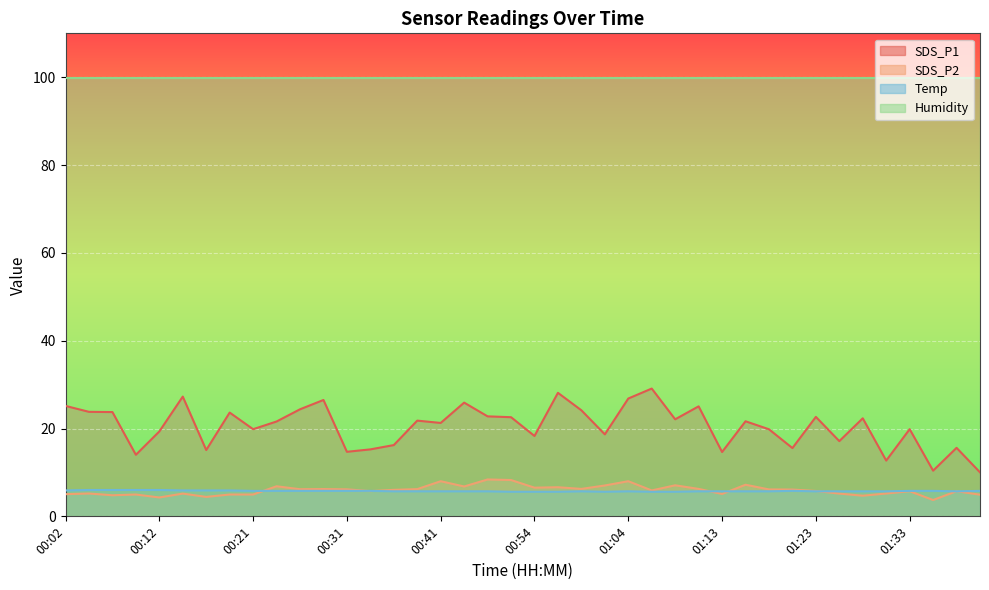

What is the sum of the Temp values at 01:04 and 01:11?

11.4